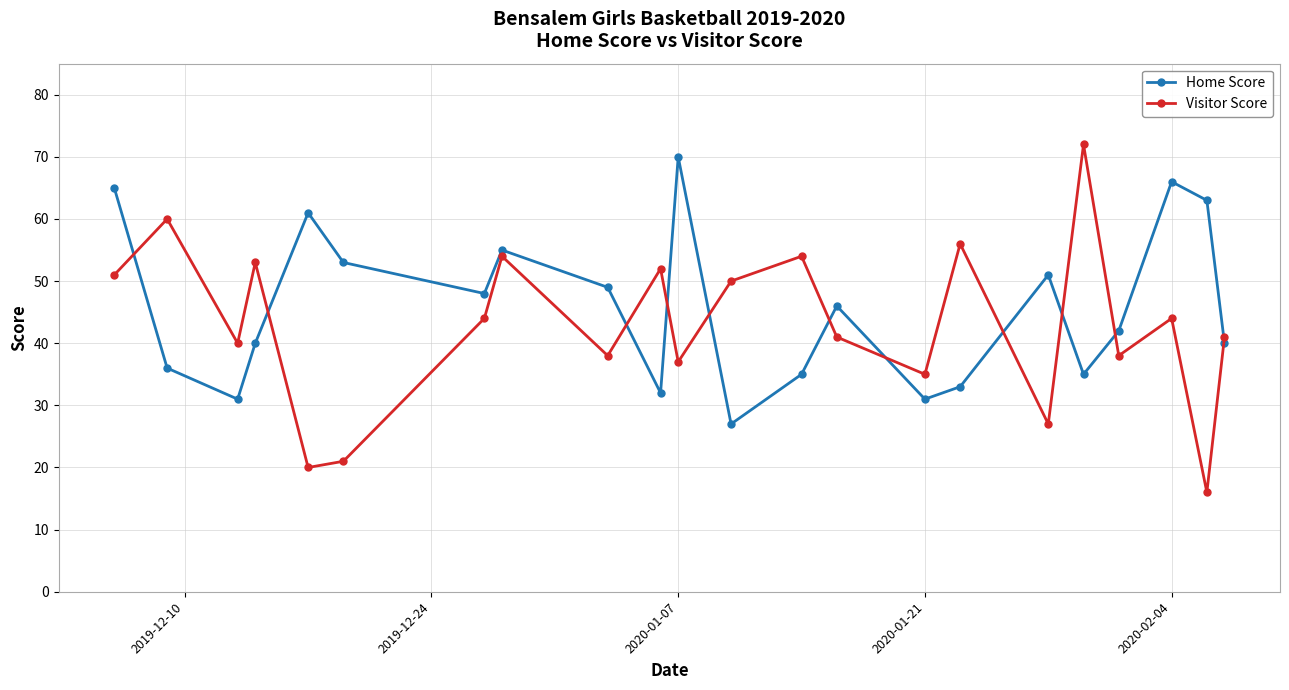

What is the difference between the second highest and minimum values in the Visitor Score series?

44